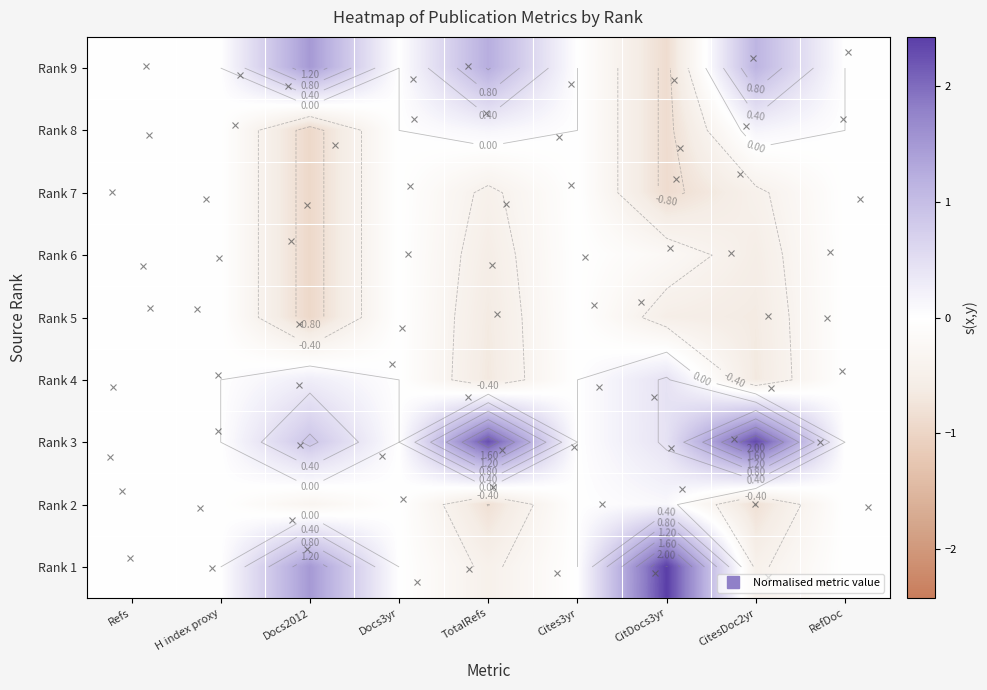

At which category does the chart reach its minimum across all series?

Docs2012